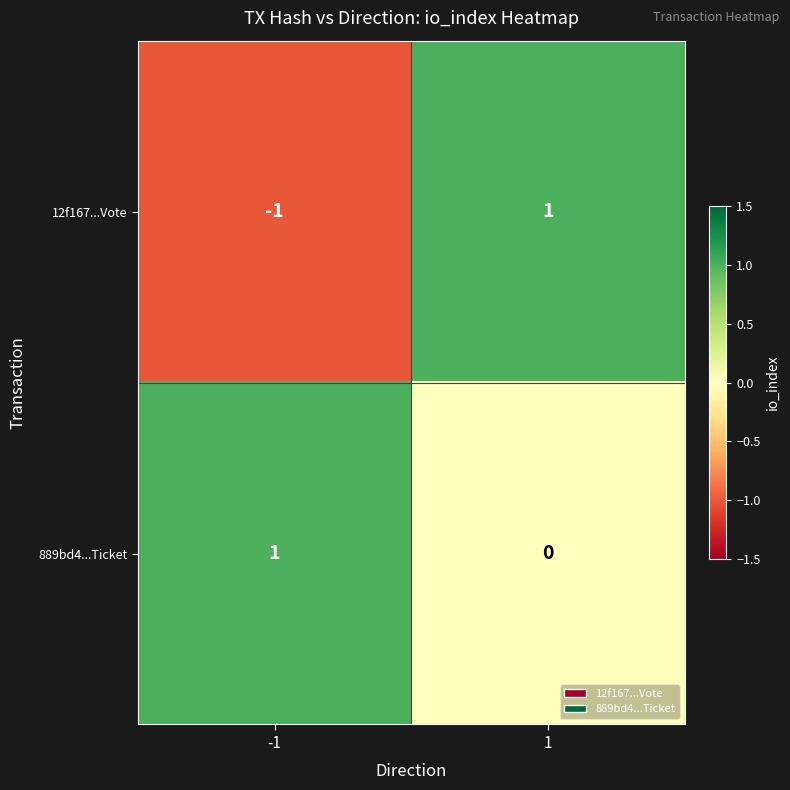

Which series has the largest total across all categories?

889bd4...Ticket